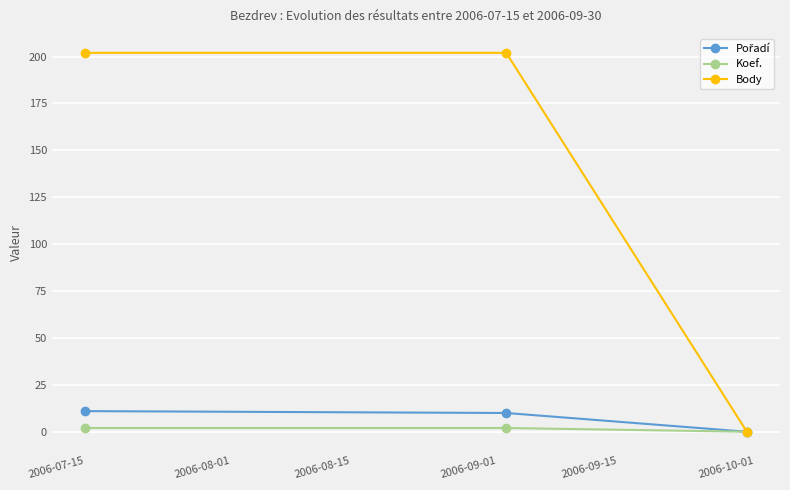

How many distinct data groups are displayed?

3